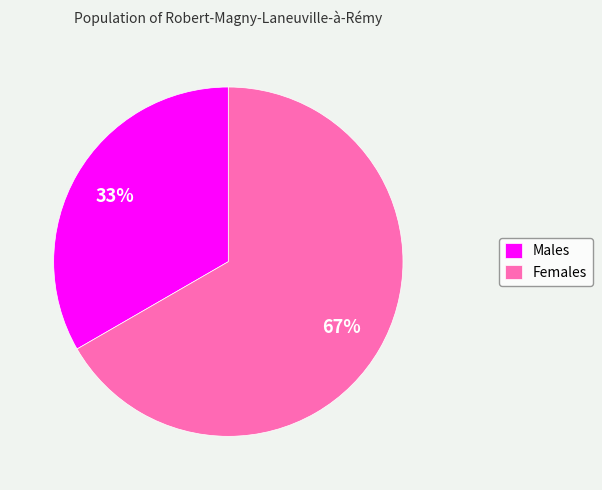

What is the largest slice in the pie chart?

Females